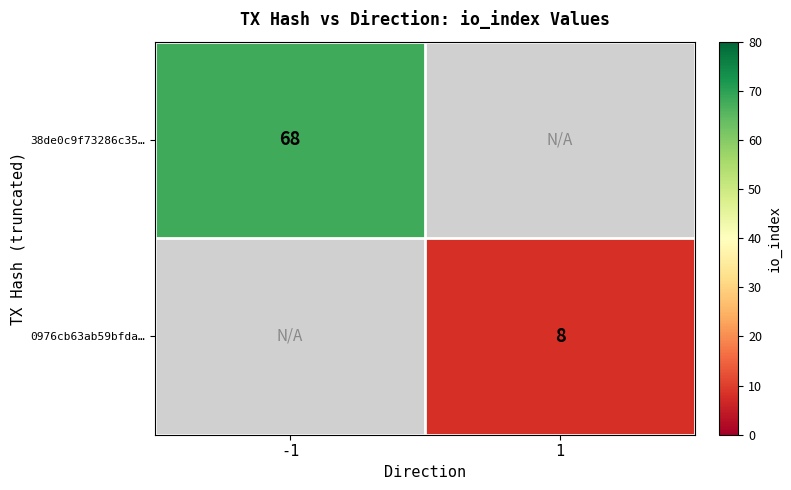

The 38de0c9f73286c35… series shows 68 at -1. True or false?

True